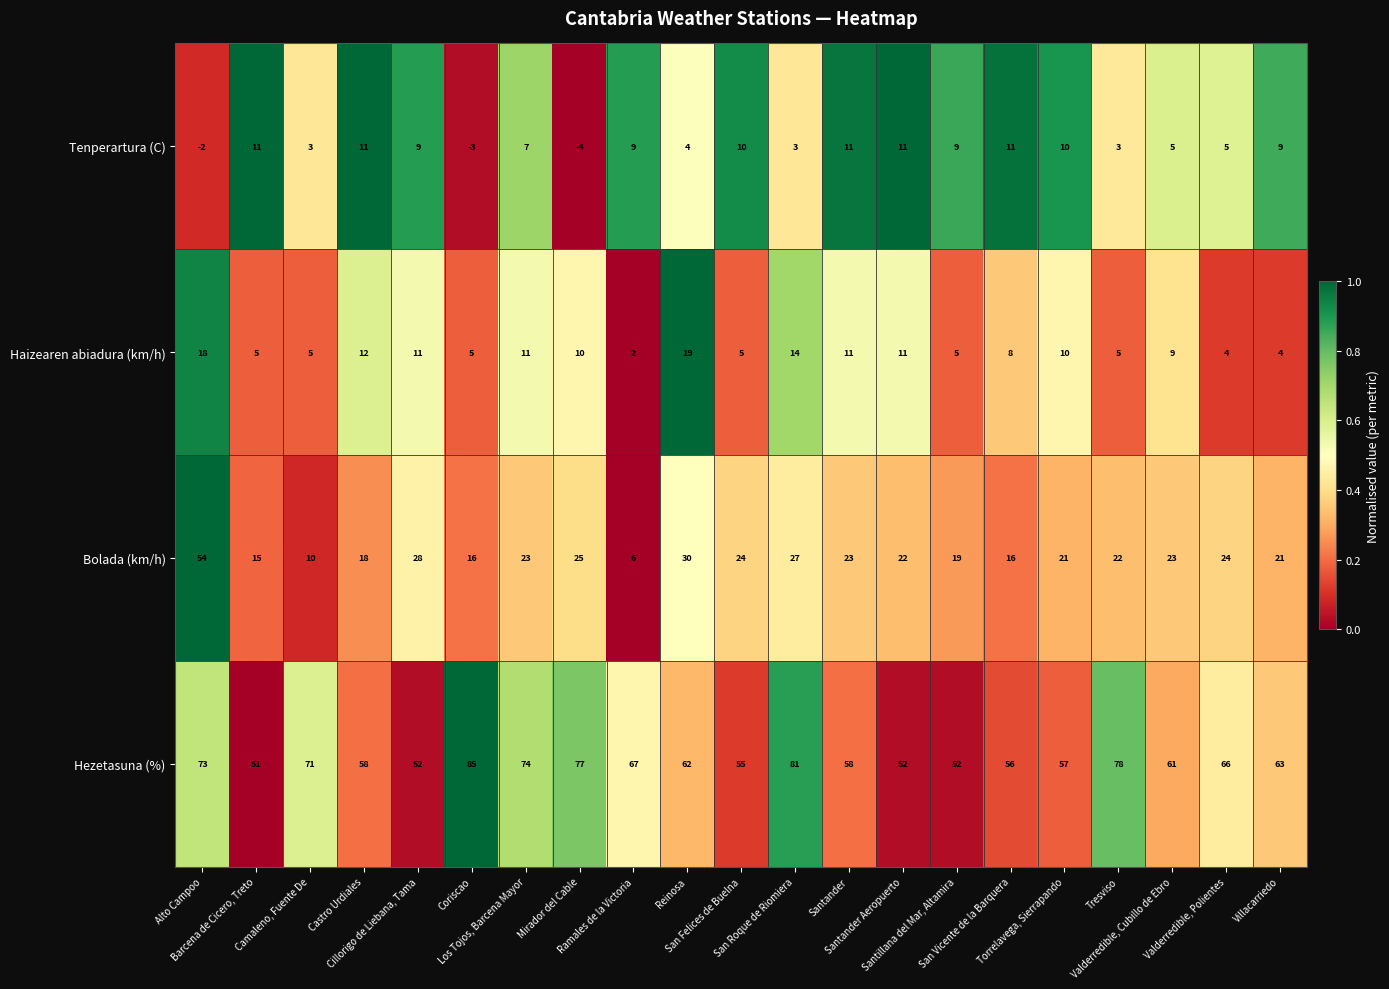

Which series has the largest range (max minus min)?

Bolada (km/h)